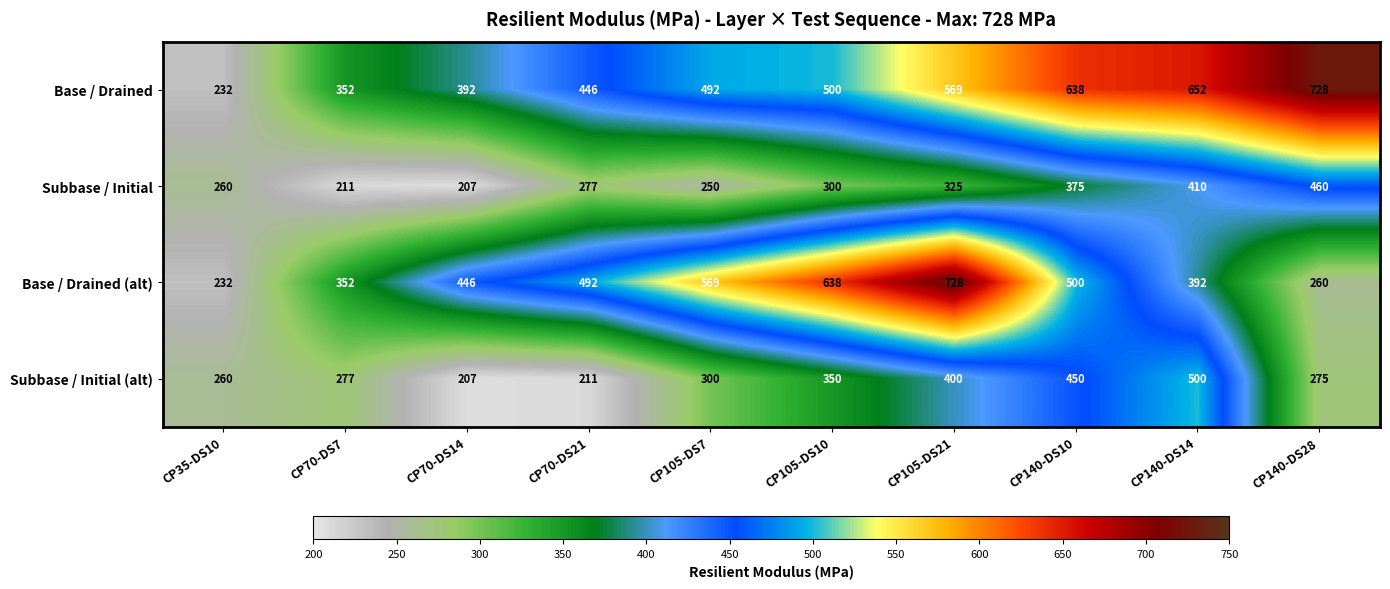

List the labels in order of Base / Drained value, largest first.

CP140-DS28, CP140-DS14, CP140-DS10, CP105-DS21, CP105-DS10, CP105-DS7, CP70-DS21, CP70-DS14, CP70-DS7, CP35-DS10